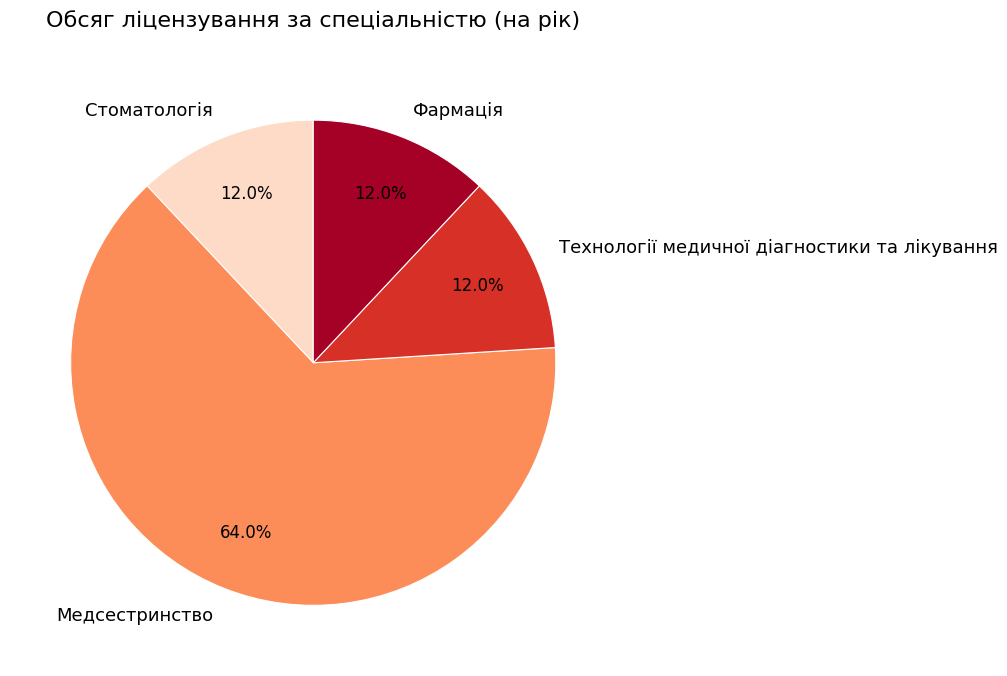

How many slices are in this pie chart?

4